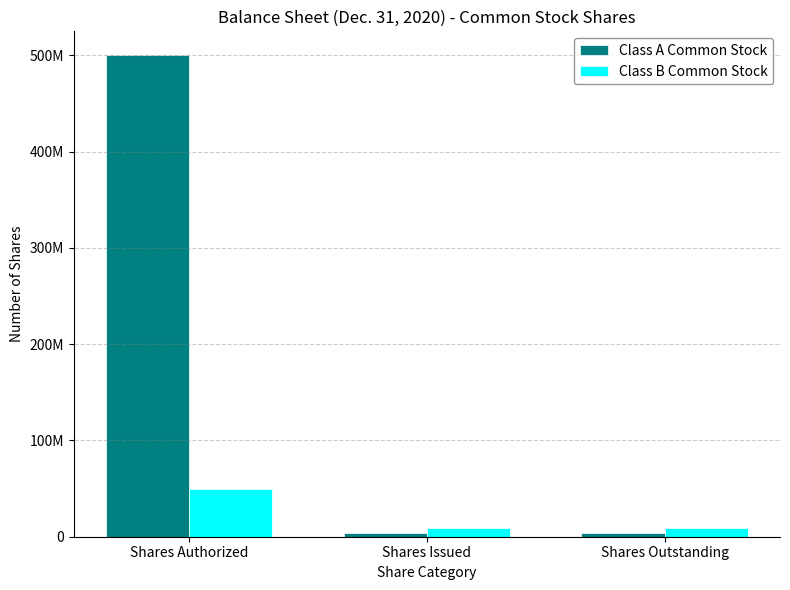

What are all the series names shown in the legend?

Class A Common Stock, Class B Common Stock